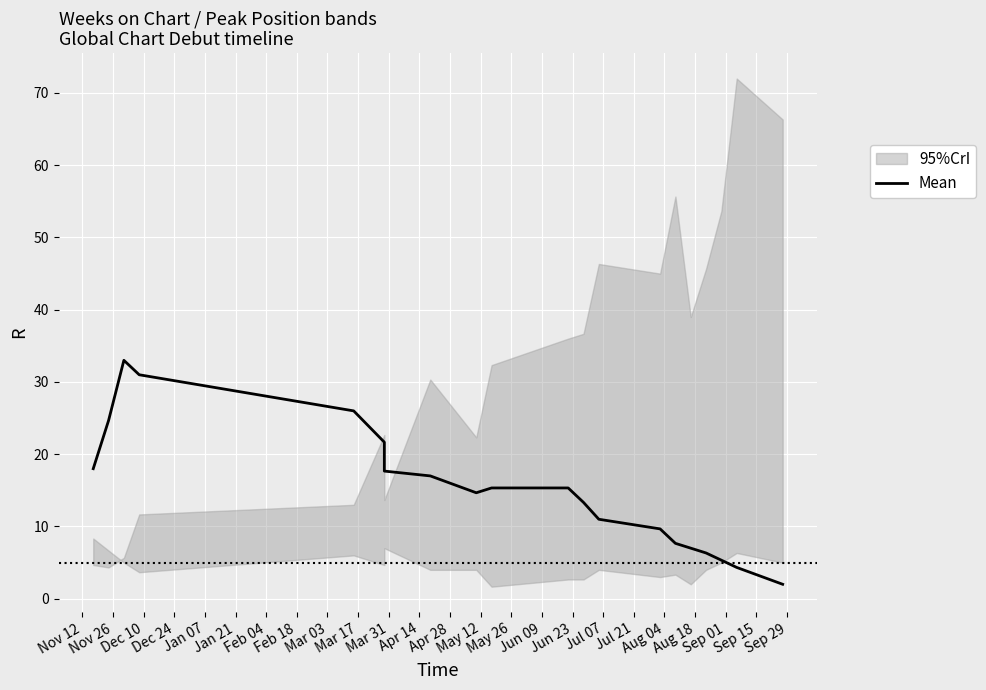

Where does the data first go above 15?

Nov 12